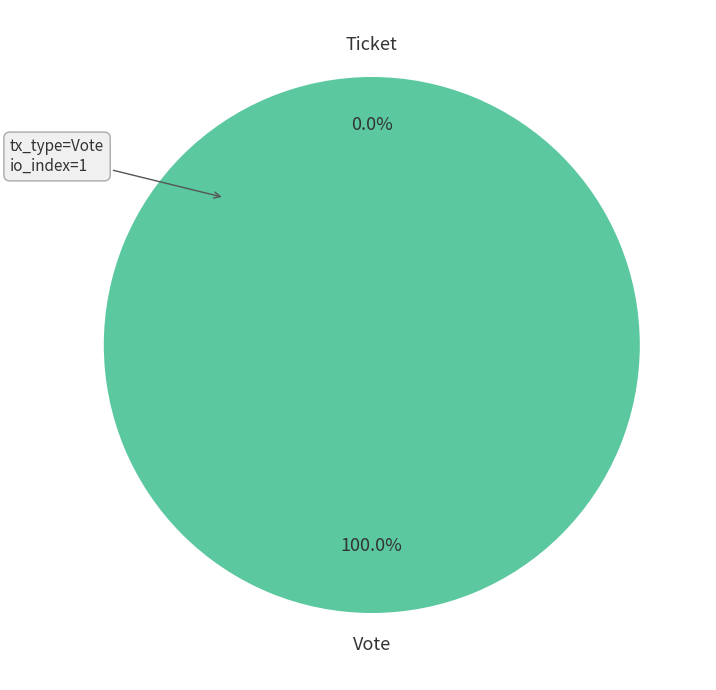

To the nearest percent, what is the difference between the Vote (io_index=1) and Ticket (io_index=0) slice percentages?

100%